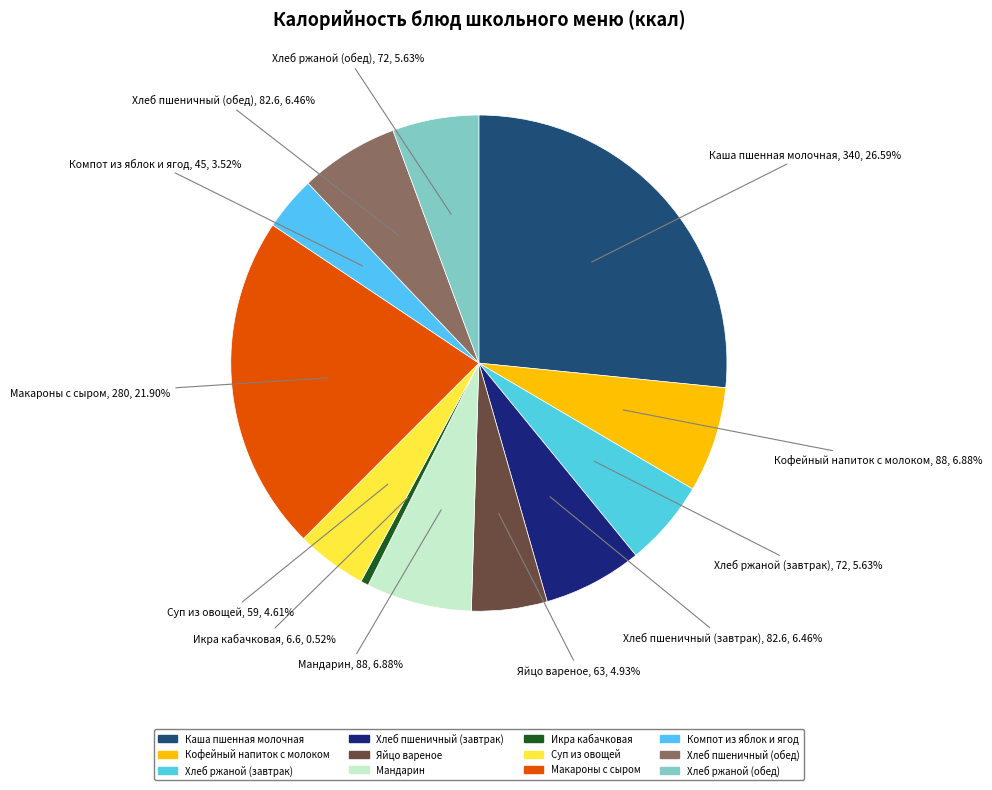

Rank the categories by value from lowest to highest.

Икра кабачковая, Компот из яблок и ягод, Суп из овощей, Яйцо вареное, Хлеб ржаной (завтрак), Хлеб ржаной (обед), Хлеб пшеничный (завтрак), Хлеб пшеничный (обед), Кофейный напиток с молоком, Мандарин, Макароны с сыром, Каша пшенная молочная